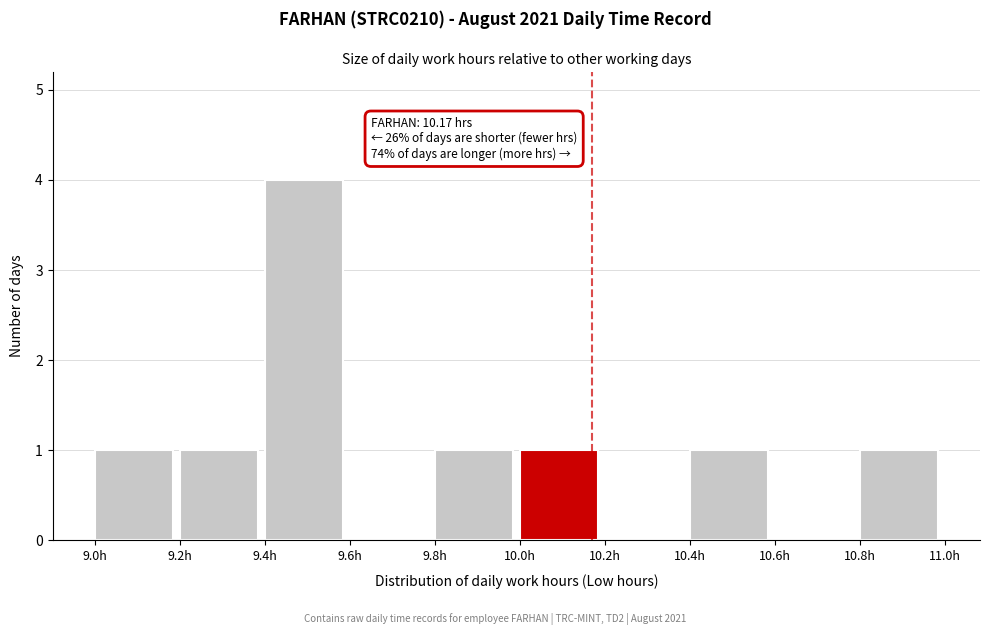

Over which range of the x-axis is the bar tallest?

9.4 to 9.6